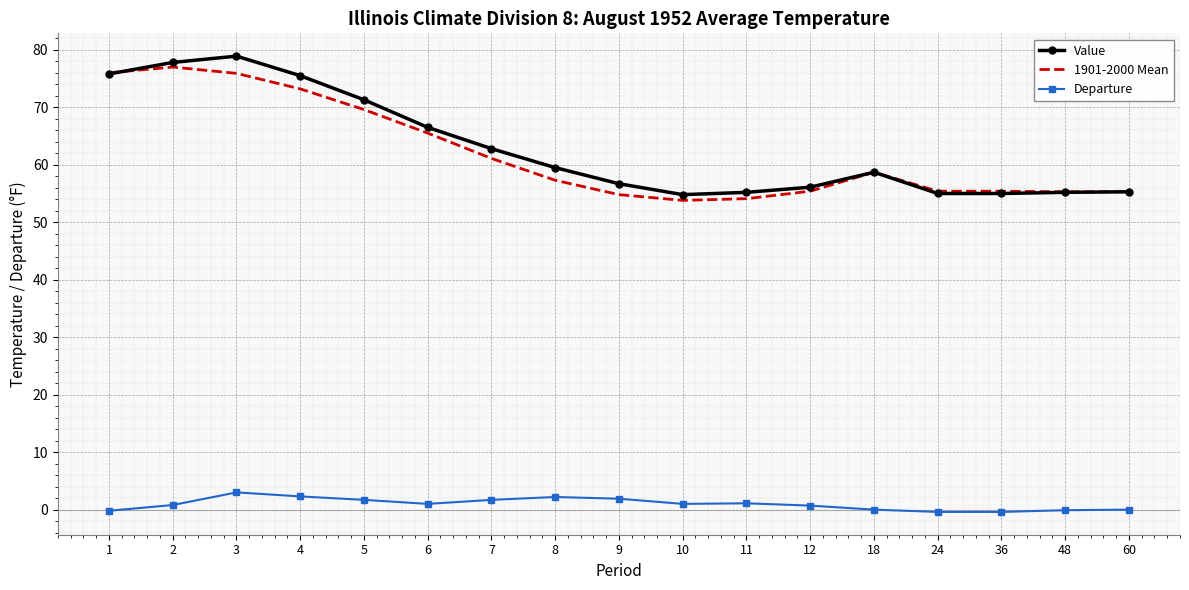

The value of 1901-2000 Mean at 10 is 20.5. True or false?

False